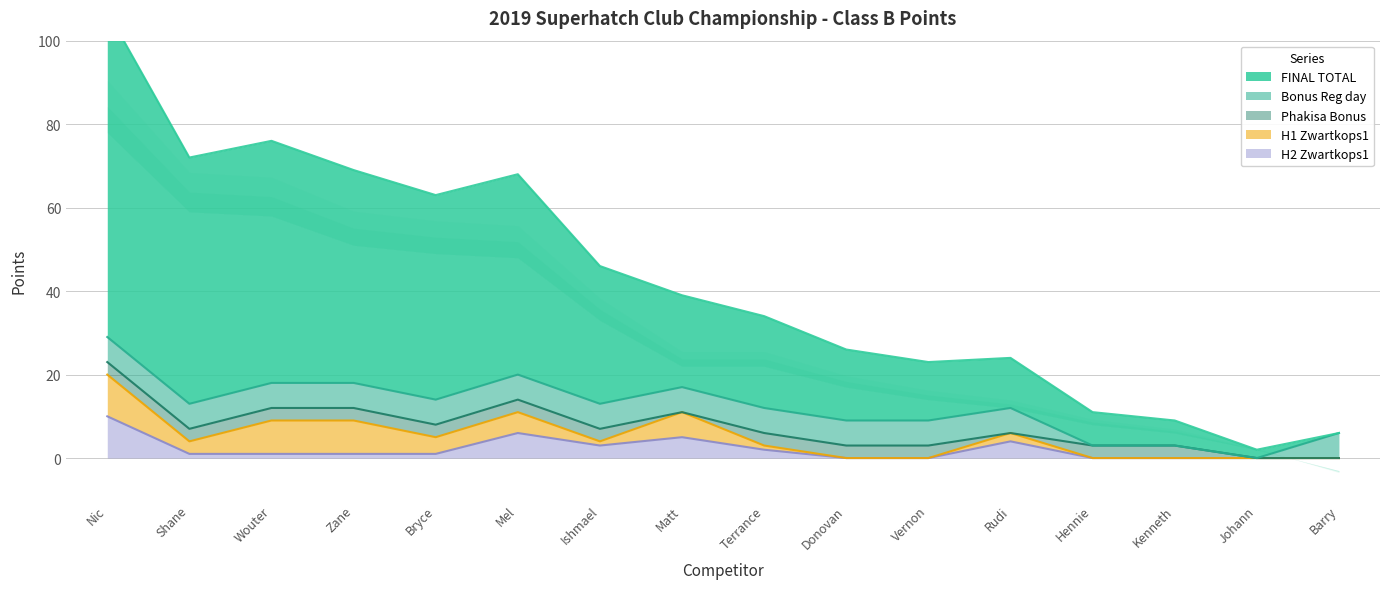

What is the average value of the Bonus Reg day series?

5